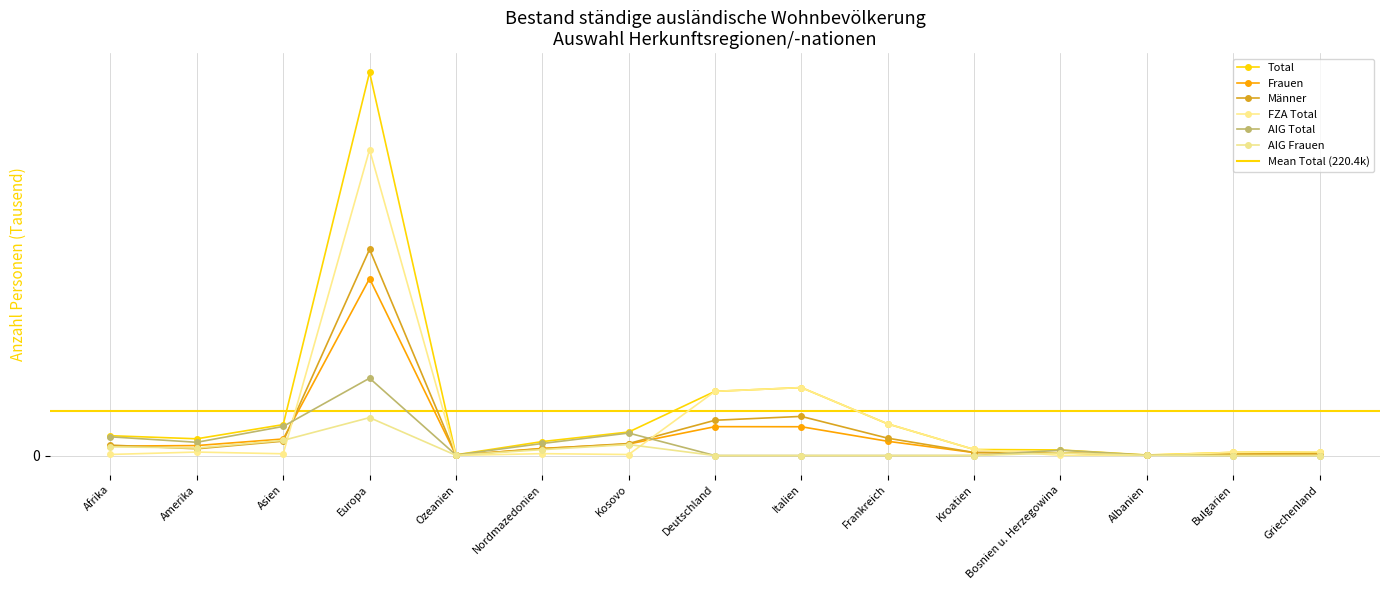

Which category has the lowest value across all series?

Deutschland